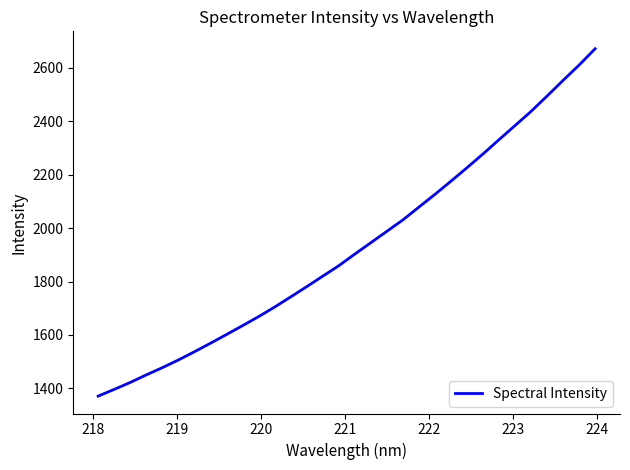

What is the sum of all values?

61776.6